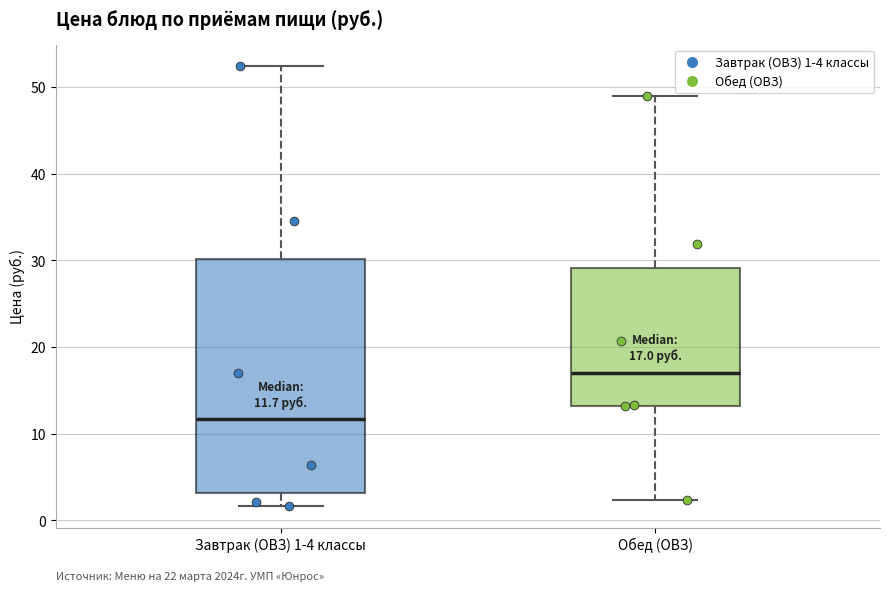

Which box has the lowest median line?

Завтрак (ОВЗ) 1-4 классы